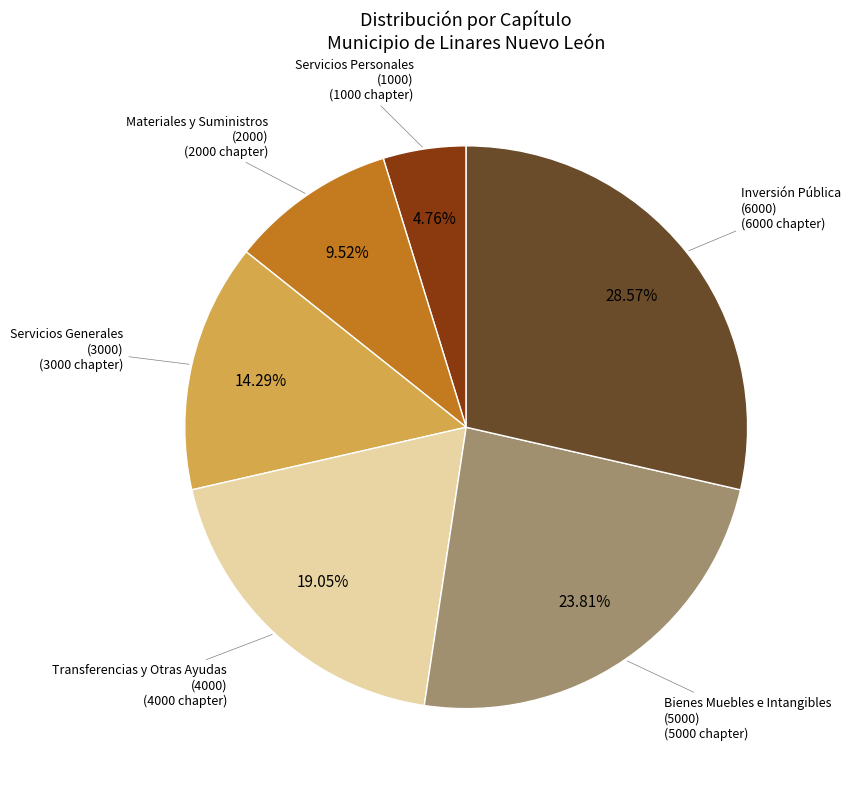

Is Servicios Generales (3000) the majority of the pie?

No